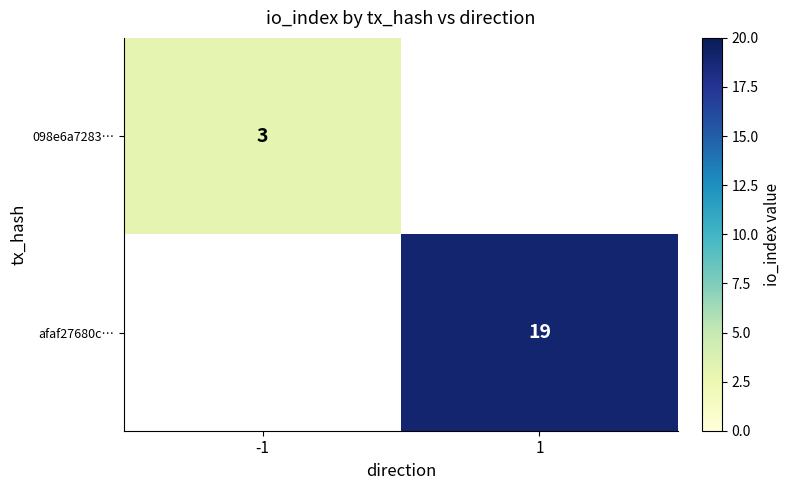

Is it true that afaf27680c… equals 26 at 1?

False